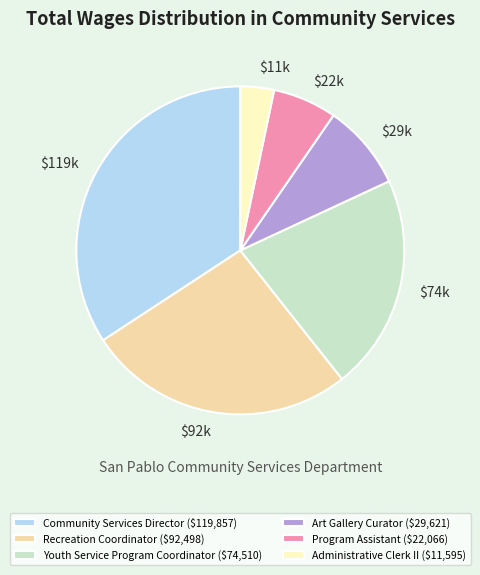

Does $119k account for over 50% of the chart?

No